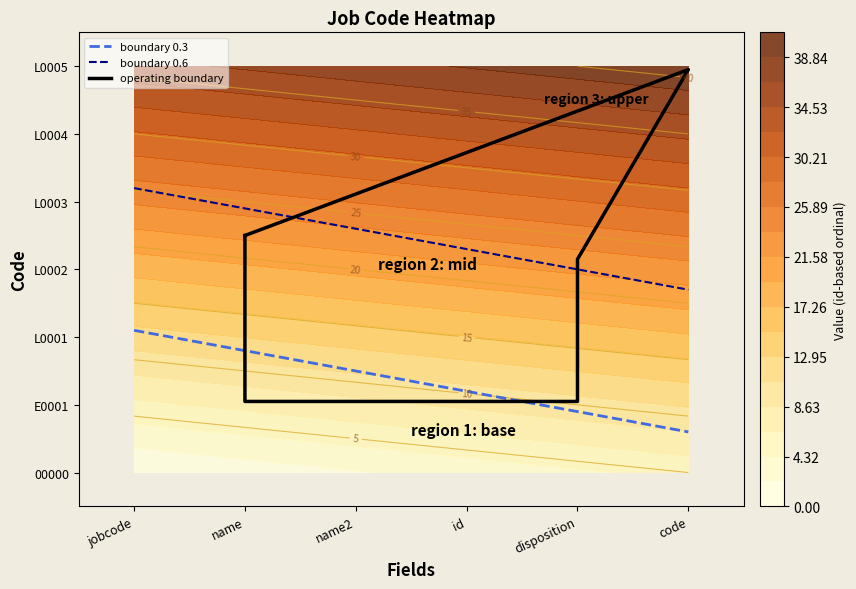

How many series are shown in this chart?

3